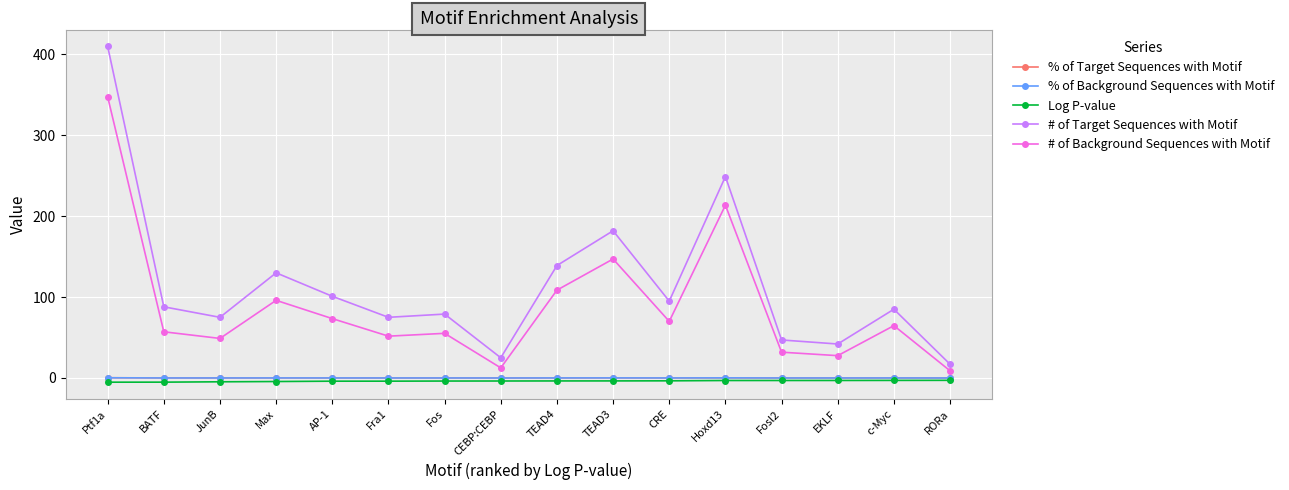

What is the total value across all series at BATF?

140.1